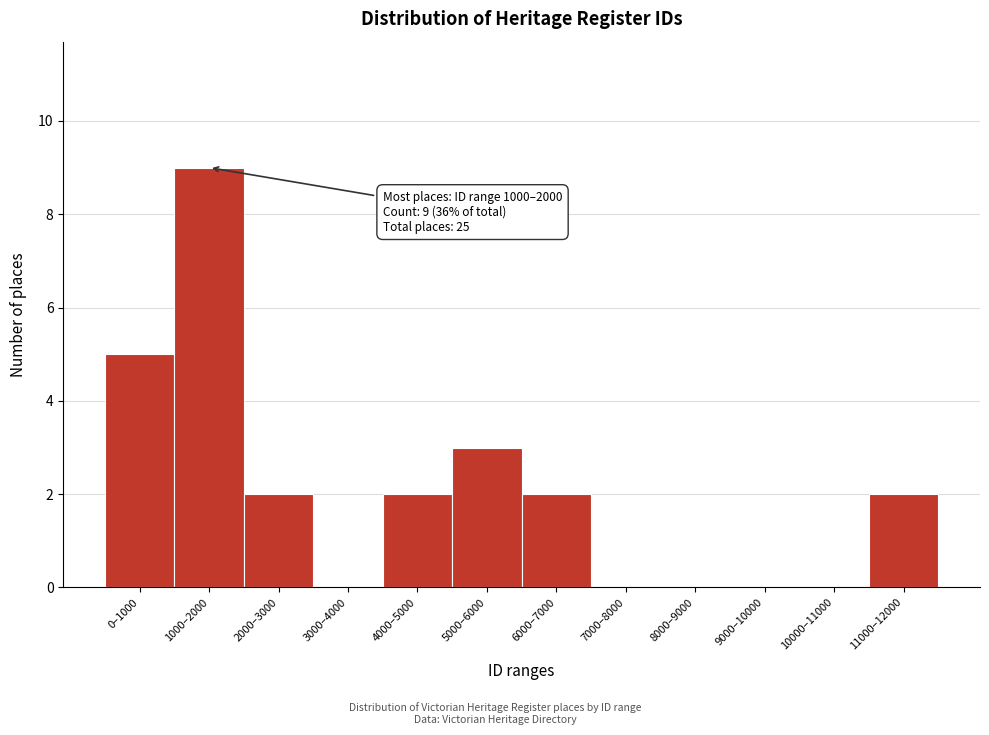

Reading left to right, list all the values displayed in this chart.

0–1000=5	1000–2000=9	2000–3000=2	3000–4000=0	4000–5000=2	5000–6000=3	6000–7000=2	7000–8000=0	8000–9000=0	9000–10000=0	10000–11000=0	11000–12000=2